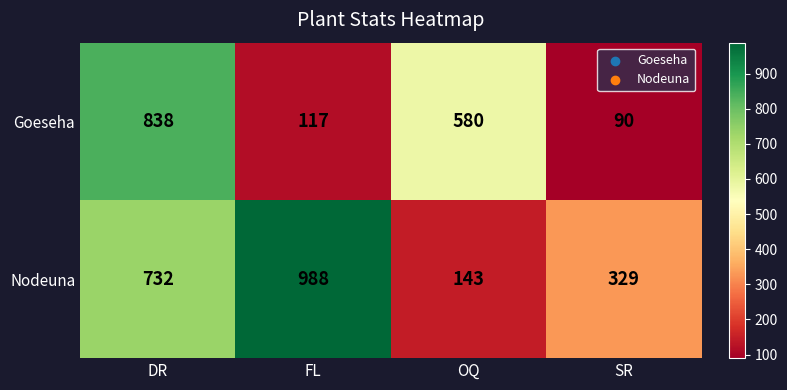

Count the number of categories in the chart.

4